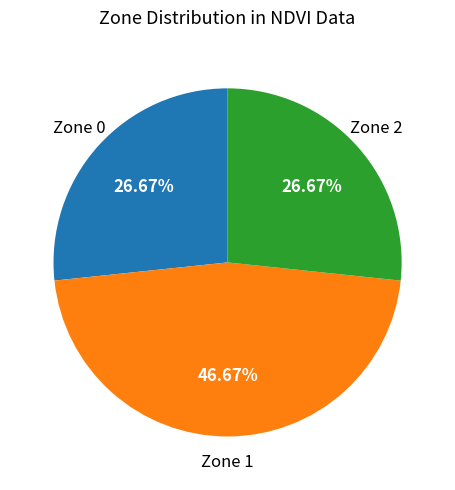

What portion of the pie excludes Zone 2?

73.3%